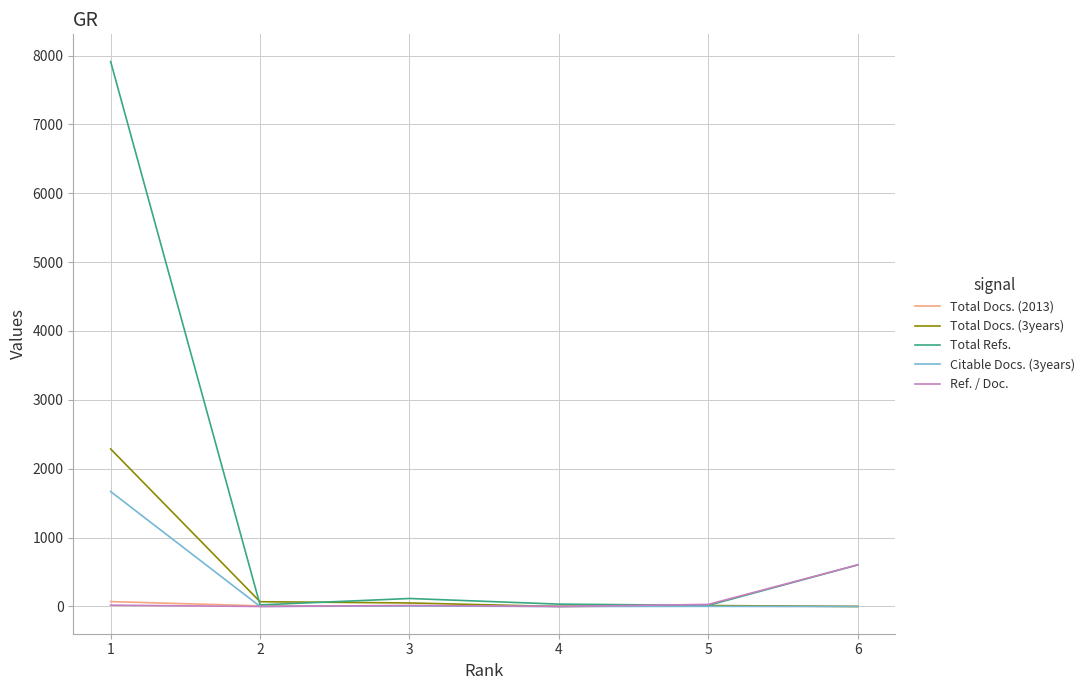

At which category does the chart reach its peak across all series?

1